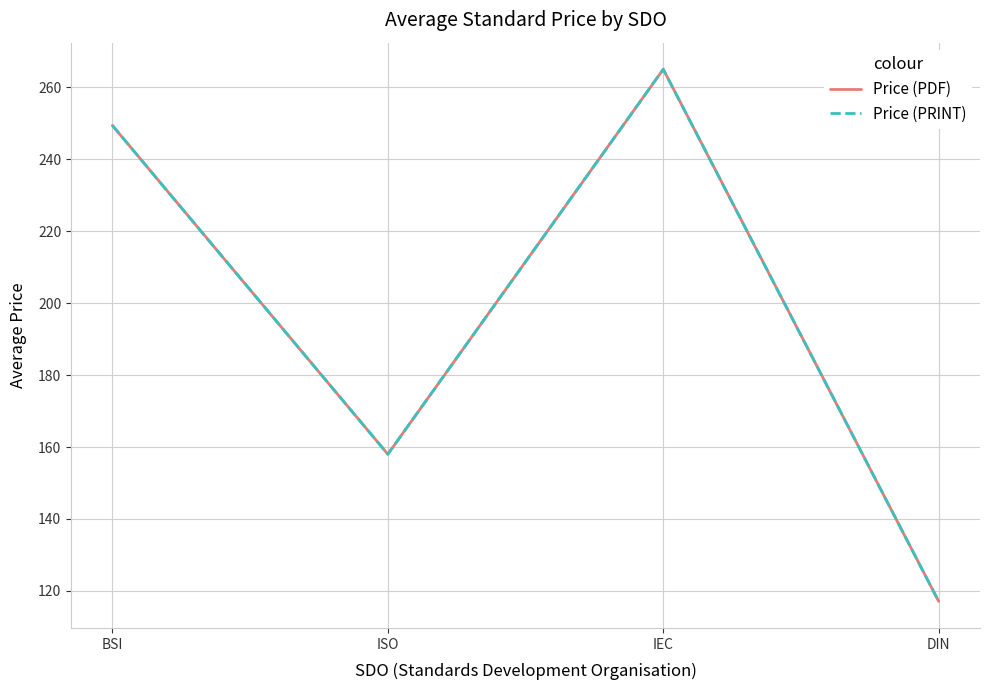

Is this an area chart (filled region under the line)?

No